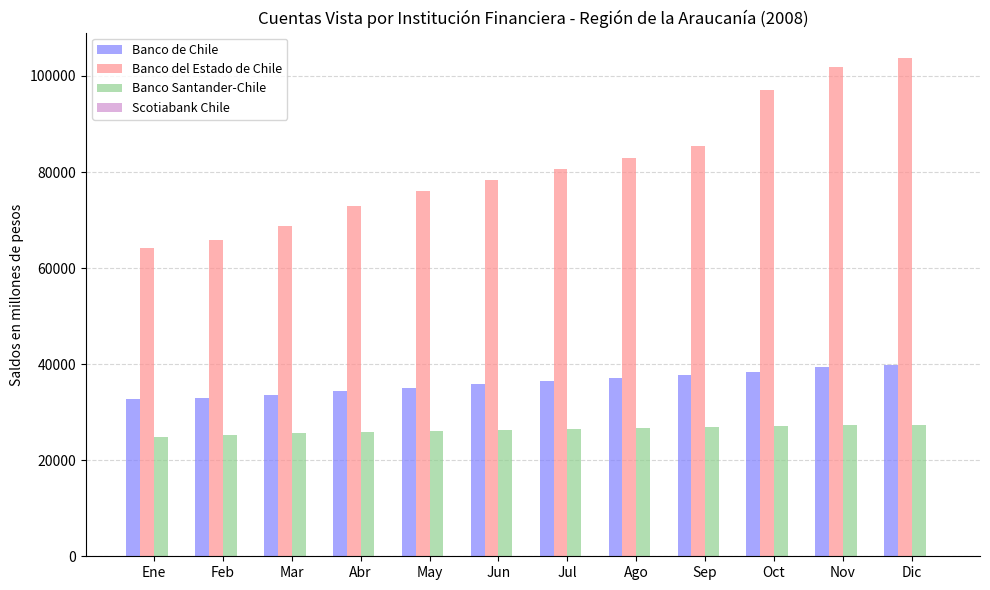

Read the Banco de Chile value at Ene.

32649